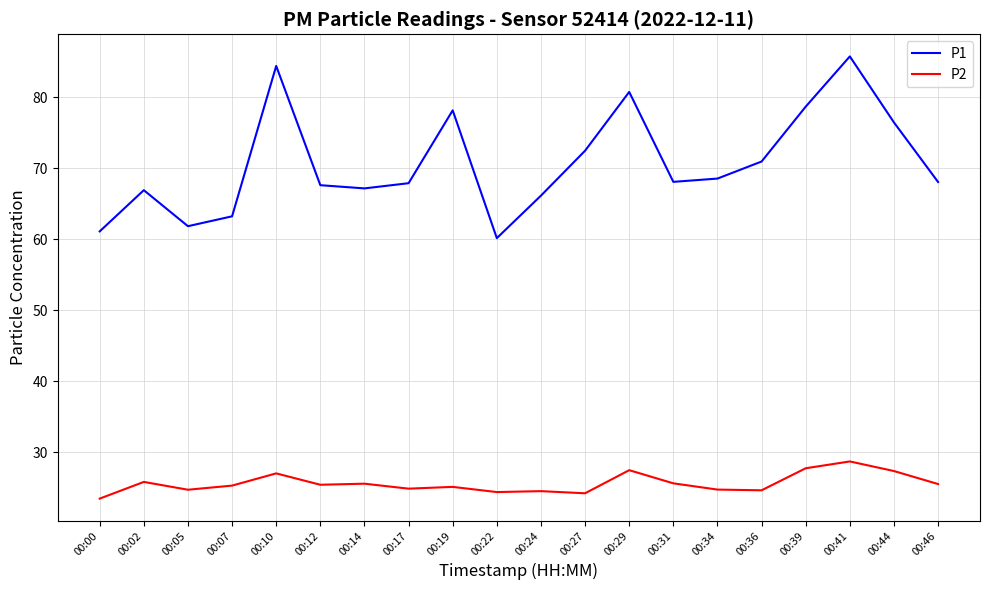

What is the maximum value for P1?

85.7